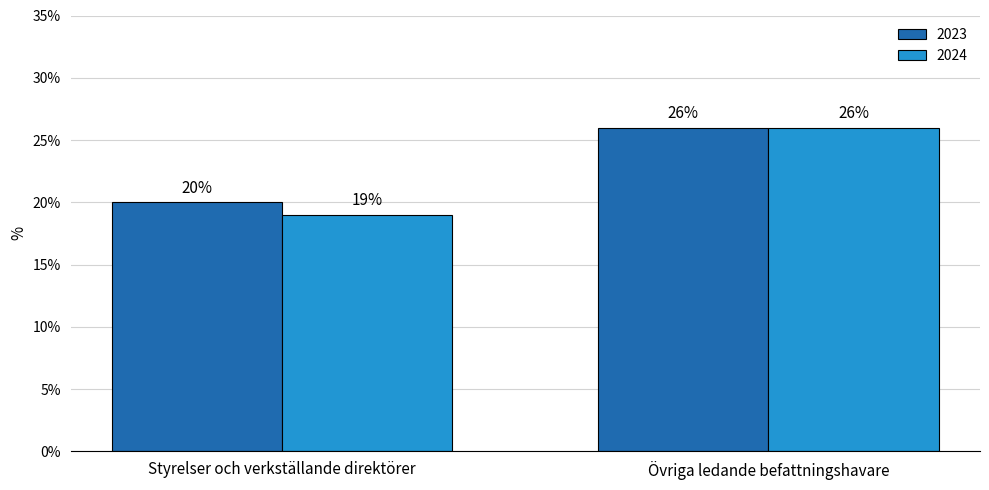

What position from the right is Övriga ledande befattningshavare?

1